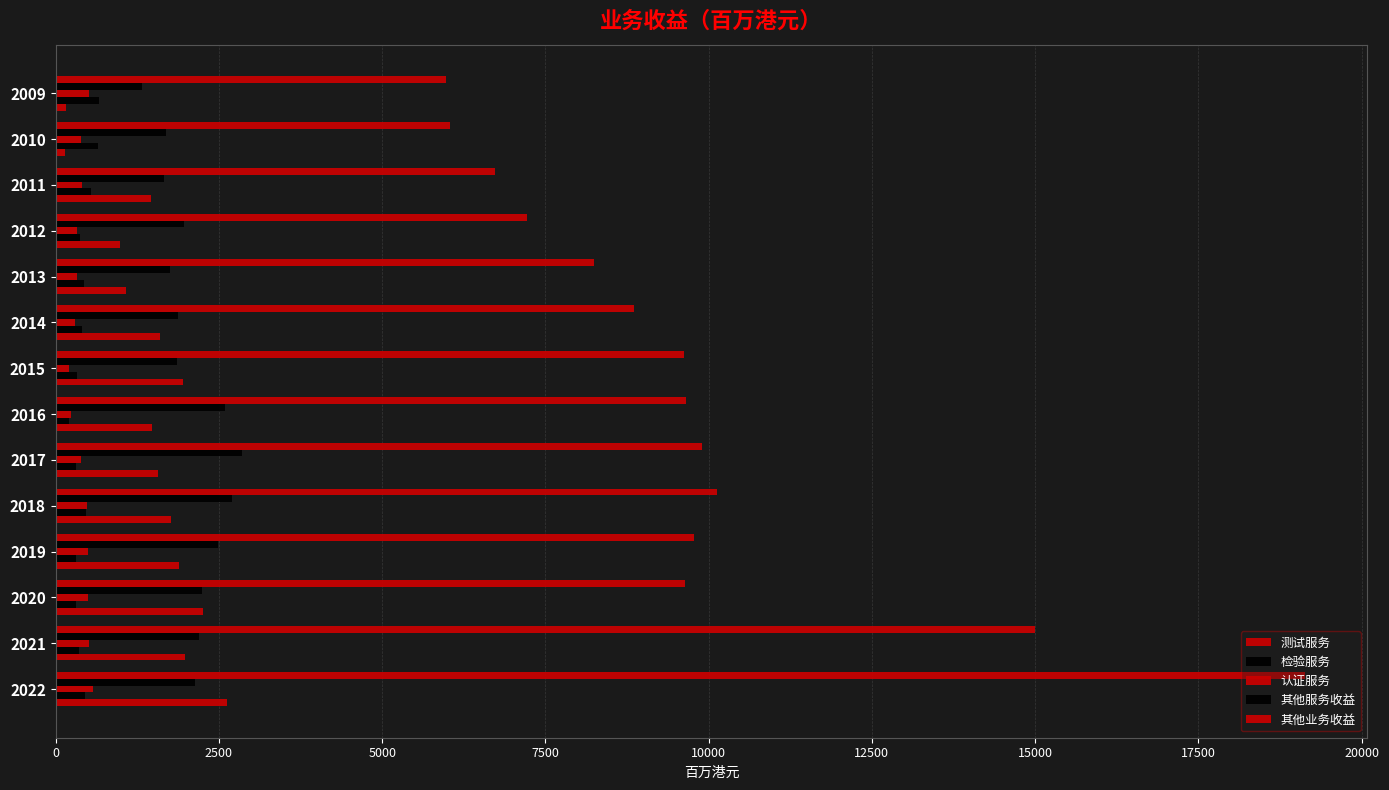

Reading left to right, extract all data points from this chart.

测试服务: 5972	6036	6729	7225	8237	8850	9626	9652	9901	10131	9778	9631	15000	19128
检验服务: 1316	1686	1656	1967	1754	1879	1854	2590	2851	2703	2484	2237	2196	2127
认证服务: 517	385	395	325	326	293	200	232	394	479	488	487	510	576
其他服务收益: 658	651	539	372	430	404	323	198	315	466	314	308	349	446
其他业务收益: 160	139	1461	987	1080	1595	1957	1467	1560	1770	1884	2261	1975	2622